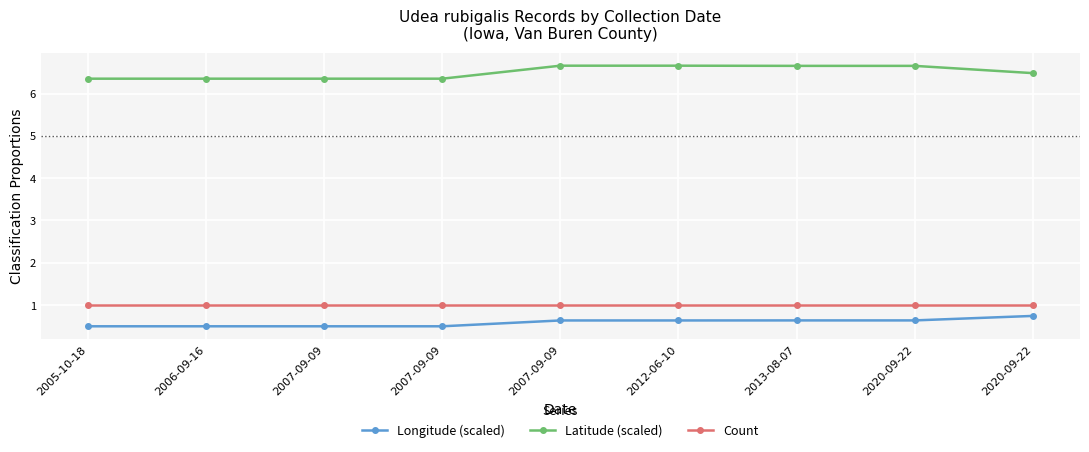

What is the minimum value for Longitude (scaled)?

0.5